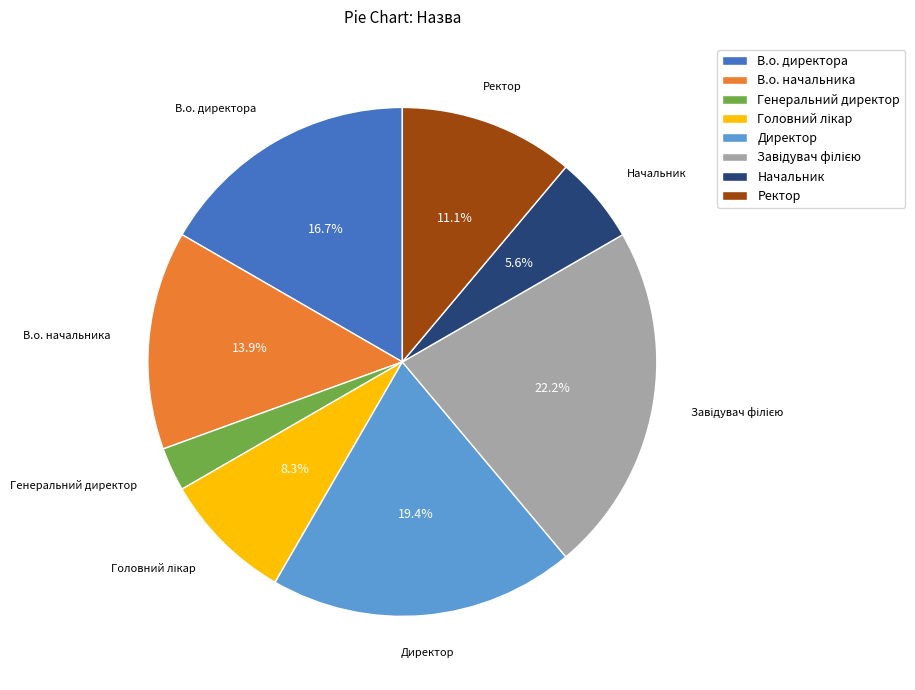

Count the number of slices in the pie.

8